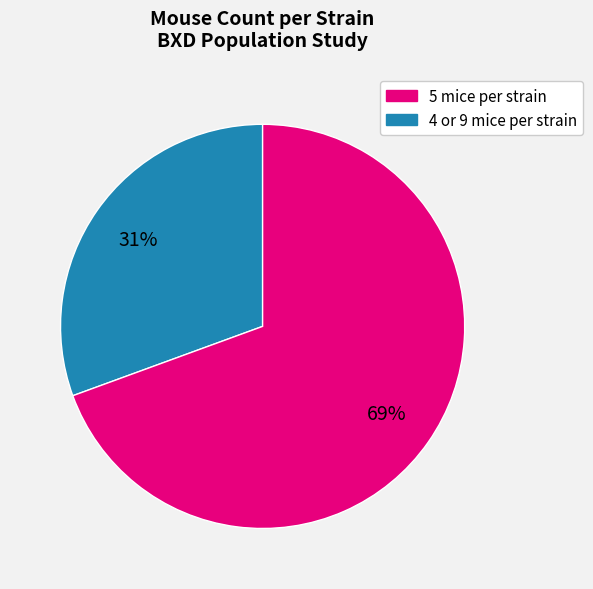

To the nearest percent, what is the average slice percentage?

50%